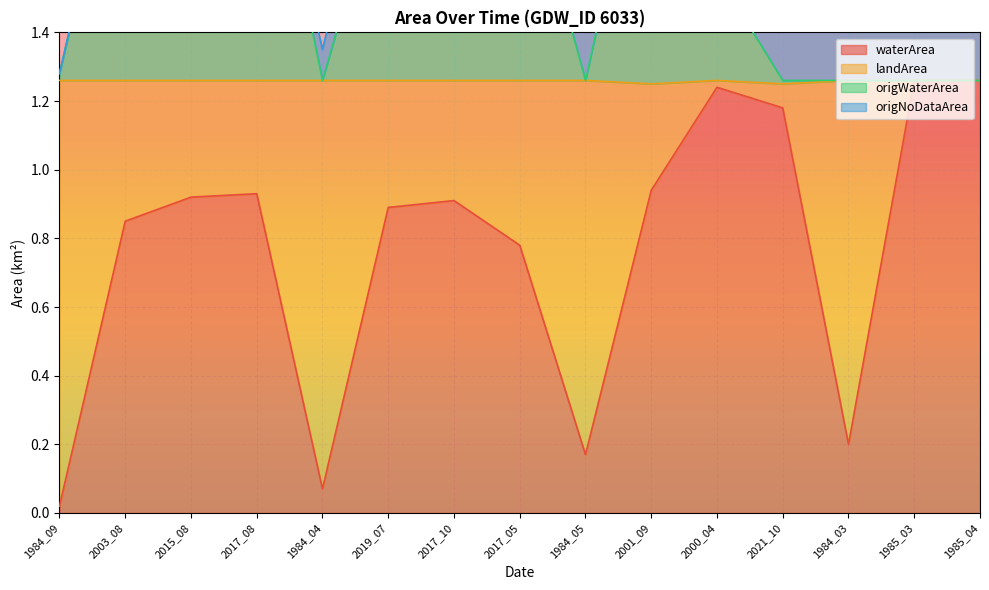

Which label corresponds to the smallest value in the chart?

1984_09